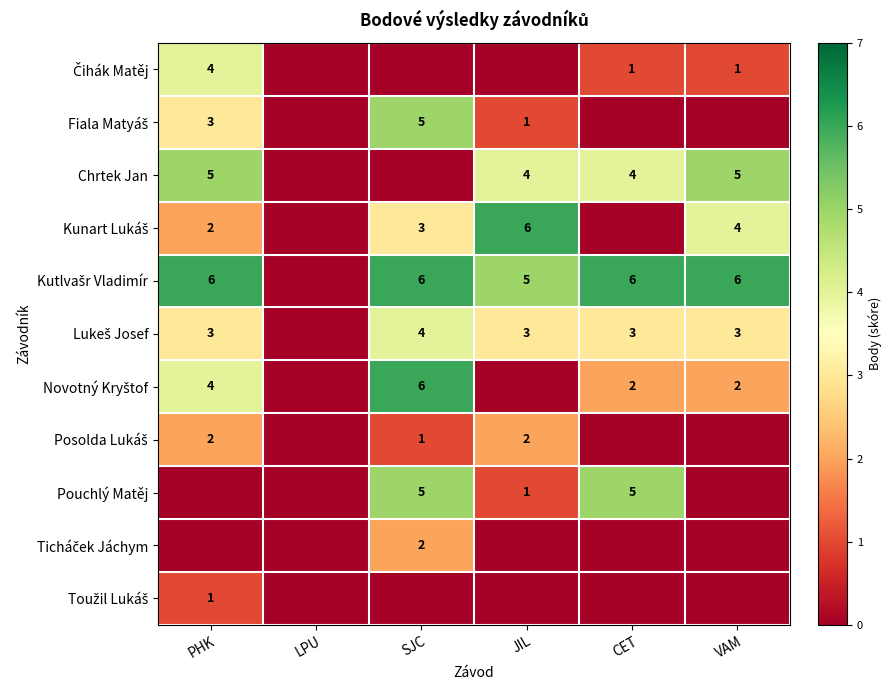

True or false: Chrtek Jan has a value of 0 at LPU.

True